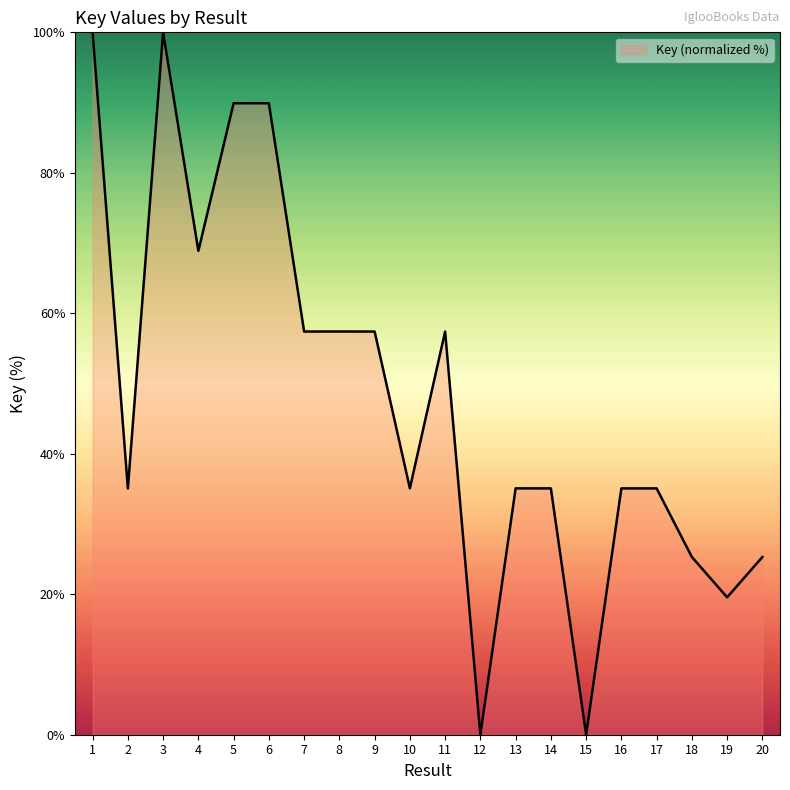

What is the average value?

47.9